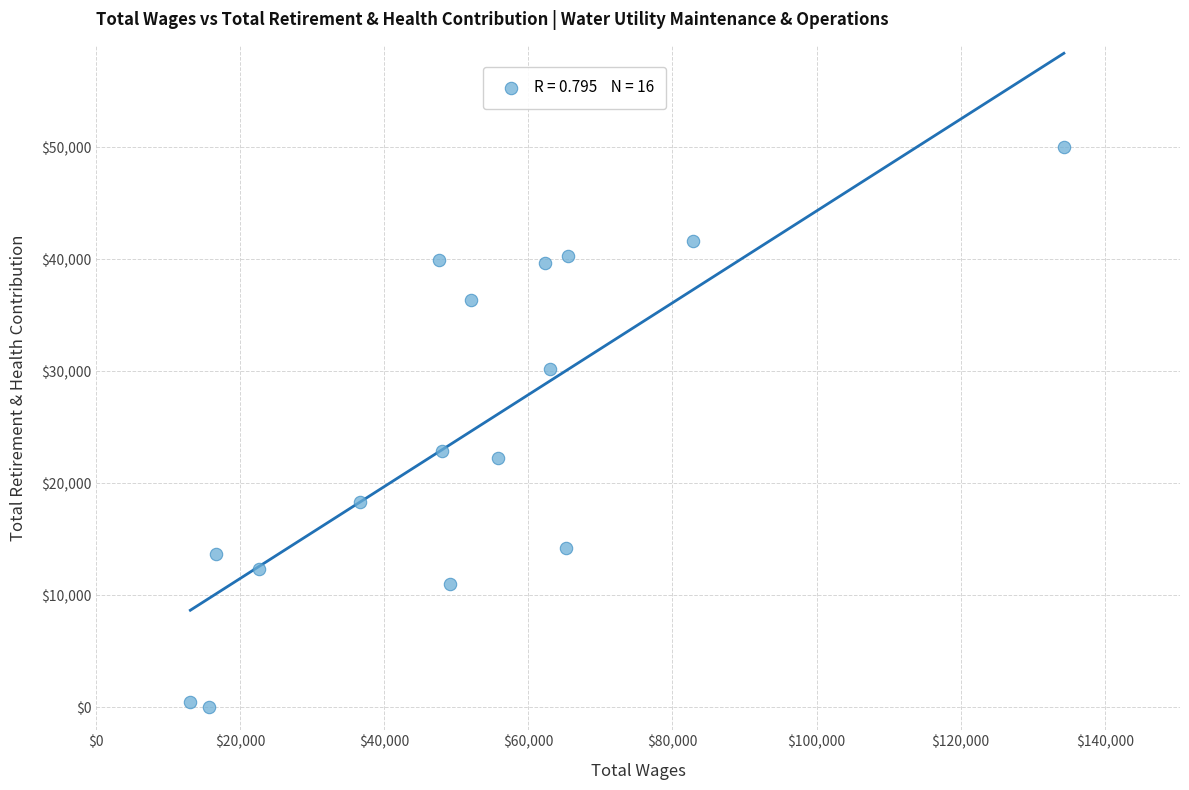

What Y value in the scatter plot is closest to 25019?

22899